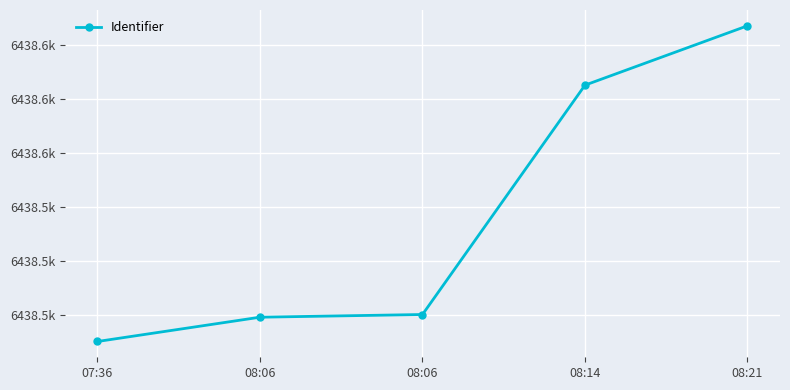

What is the difference between the values at 08:06 and 08:14?

85